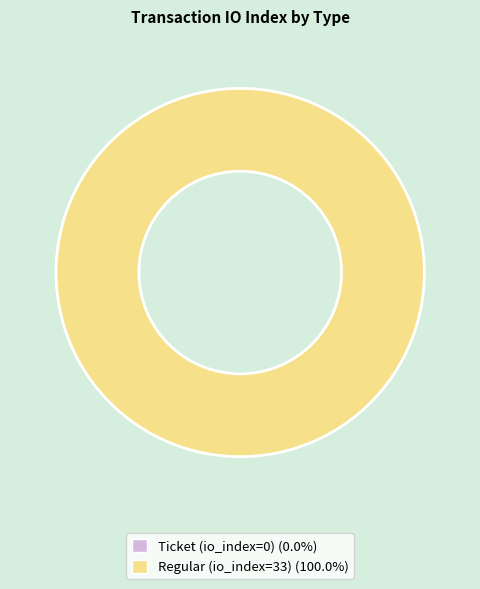

Which slice is the smallest?

Ticket (io_index=0)